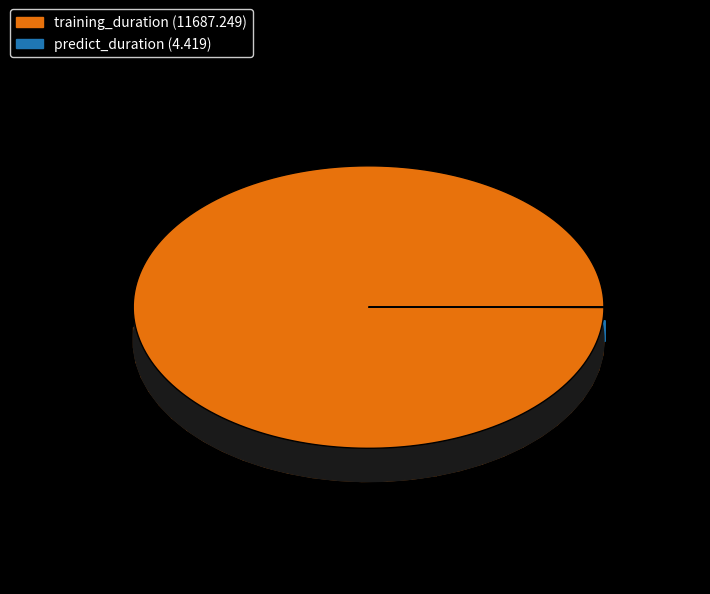

What is the largest slice in the pie chart?

training_duration